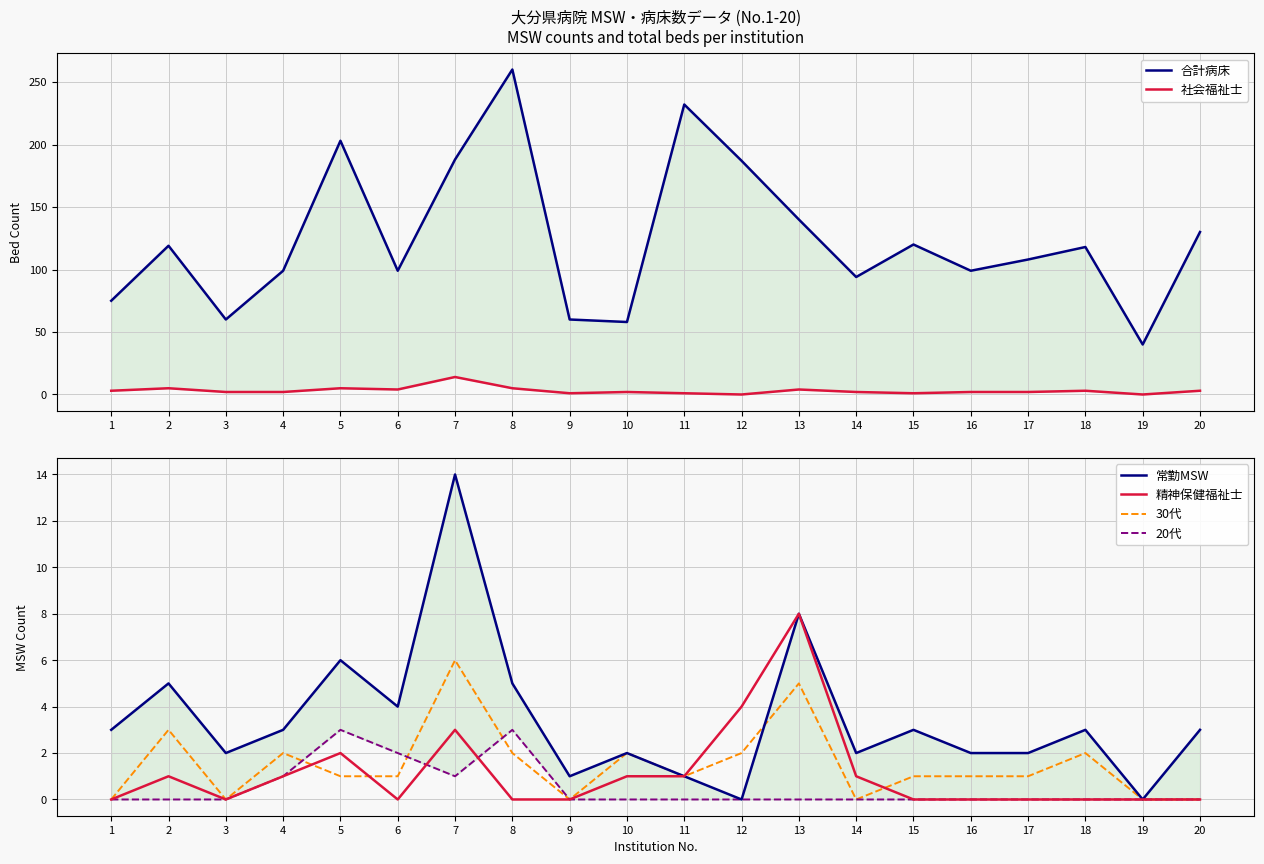

True or false: 社会福祉士 and 合計病床 intersect in this chart.

False